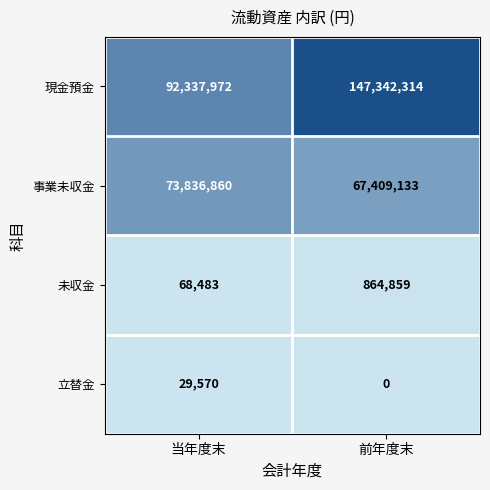

Reading right to left, transcribe all the data shown in this chart.

現金預金: 前年度末=147342314	当年度末=92337972
事業未収金: 前年度末=67409133	当年度末=73836860
未収金: 前年度末=864859	当年度末=68483
立替金: 前年度末=0	当年度末=29570